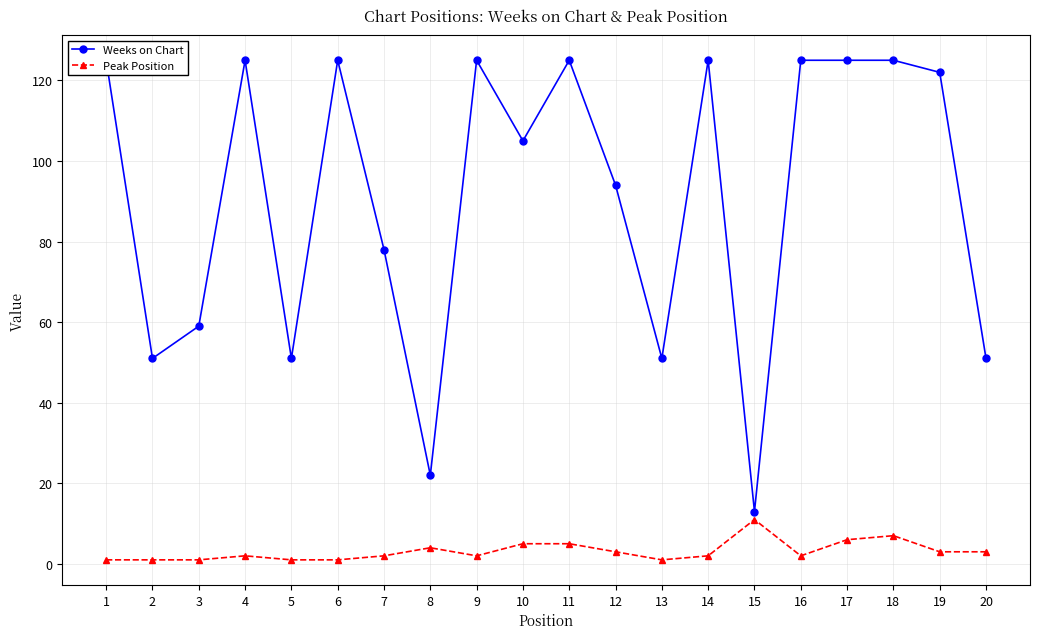

The Weeks on Chart series shows 191 at 17. True or false?

False